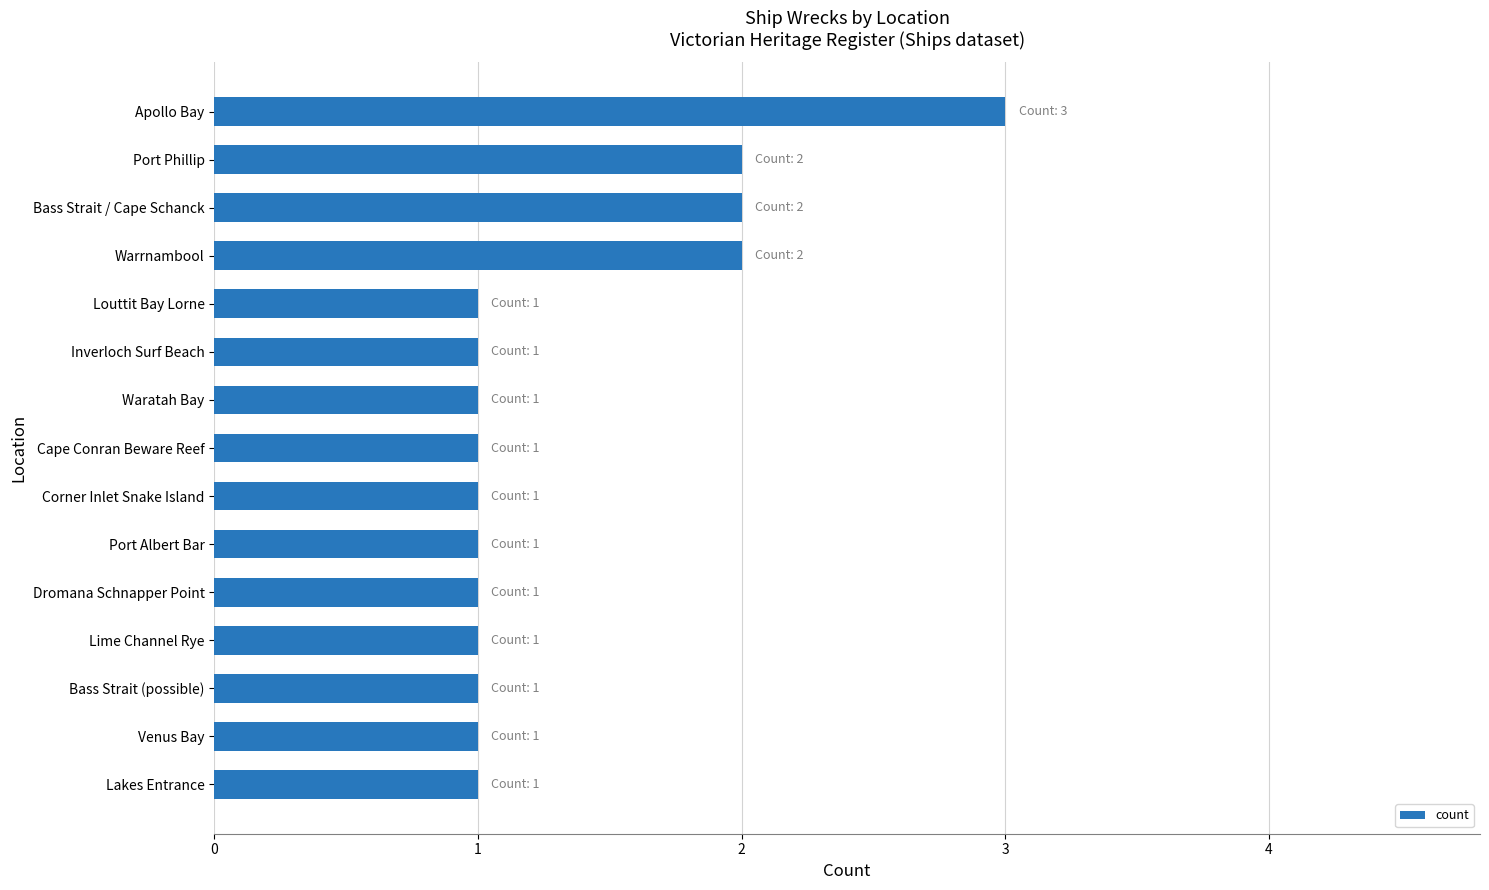

What is the ratio of the value at Dromana Schnapper Point to the value at Venus Bay?

1.0